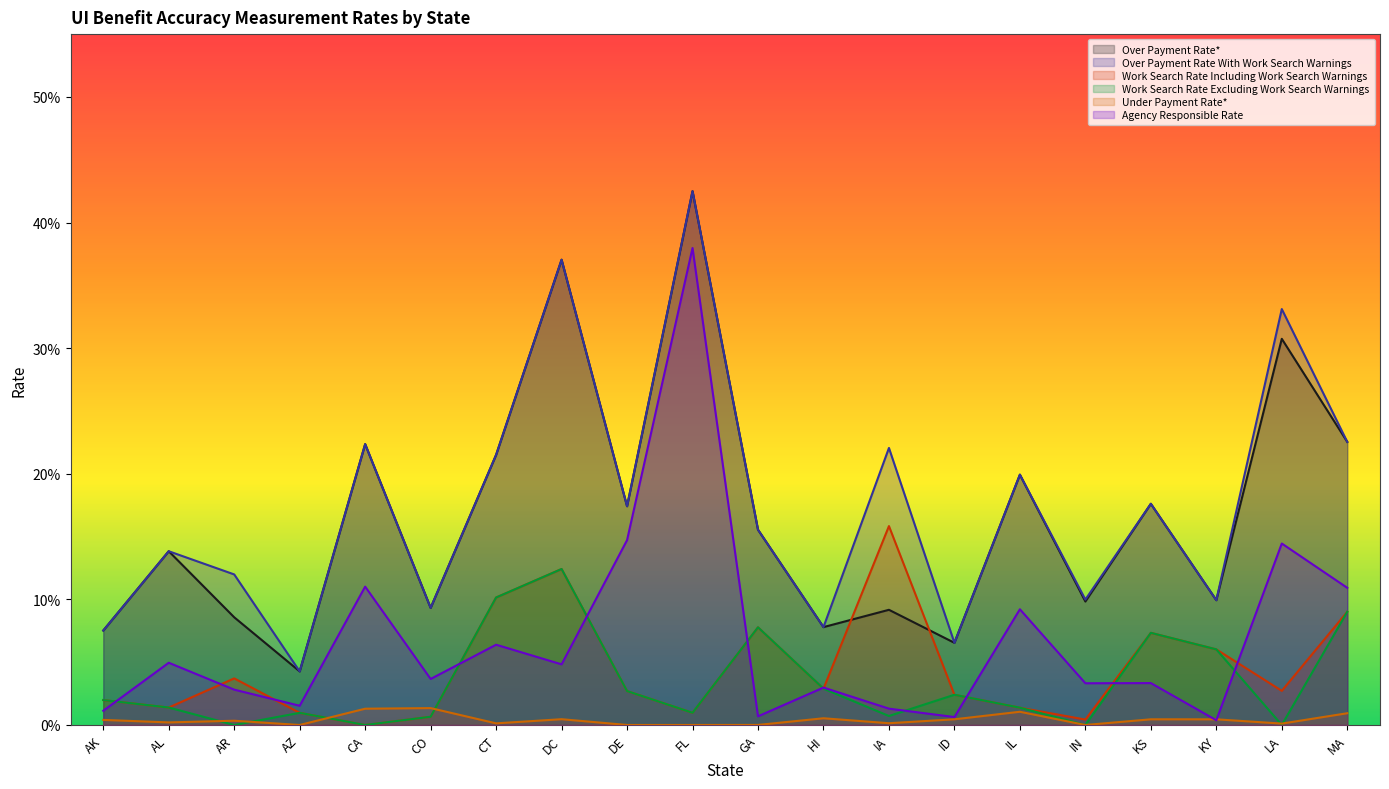

How many interior local valleys does the Over Payment Rate* series have?

7